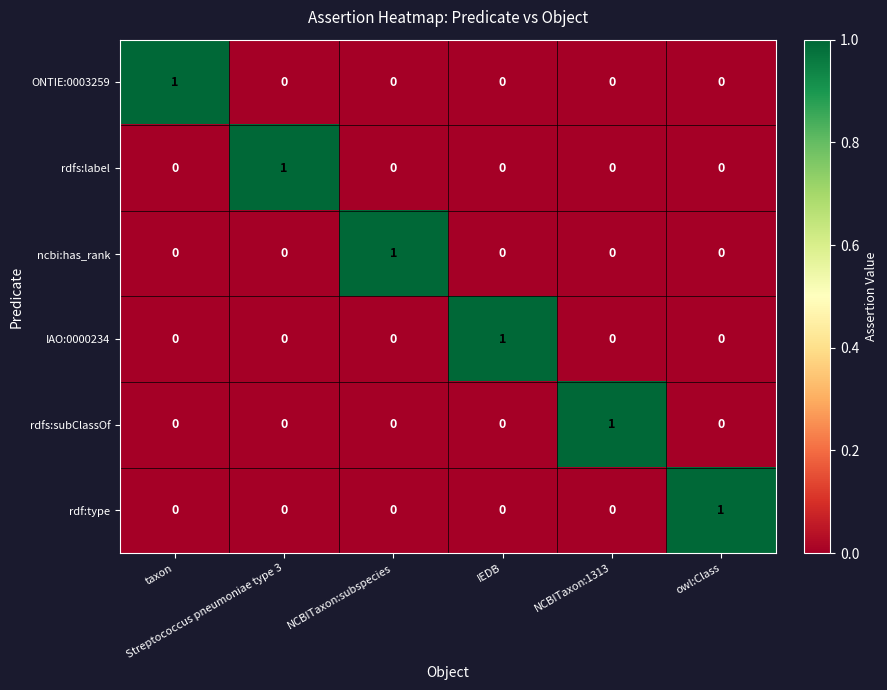

At how many categories does at least one series exceed 0?

6